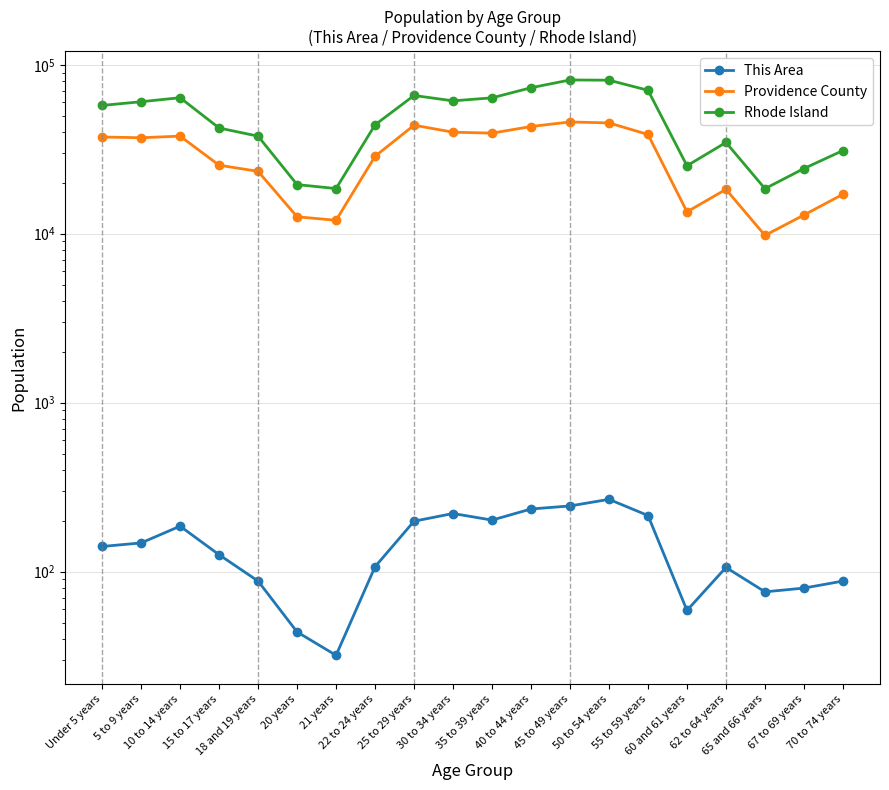

Does the chart have visible grid lines?

Yes